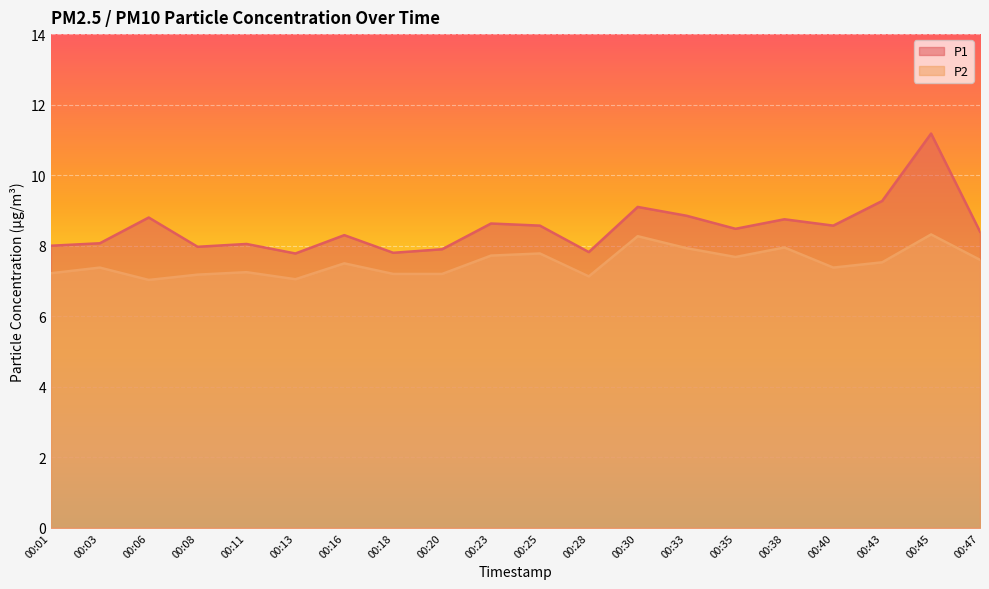

How many data points in P1 are less than 8?

5